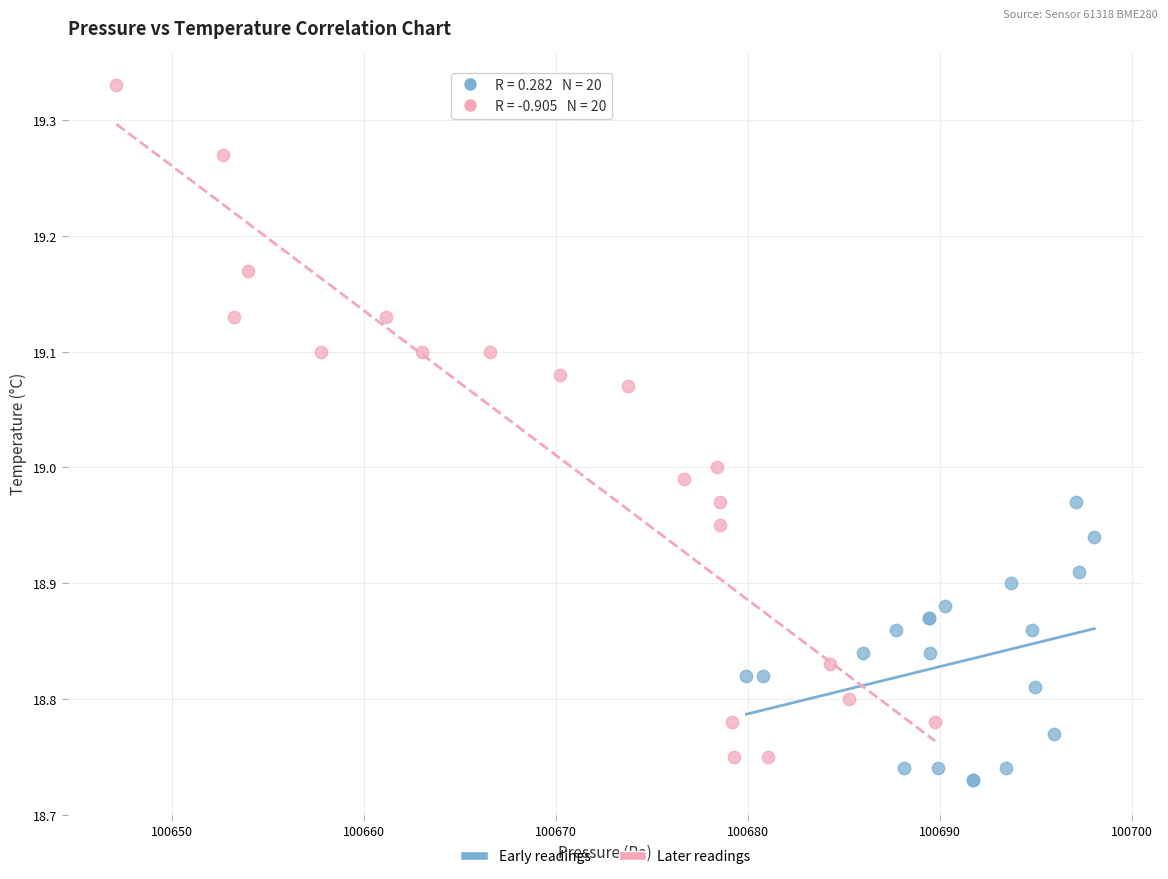

Which series reaches the maximum Y coordinate?

Later readings